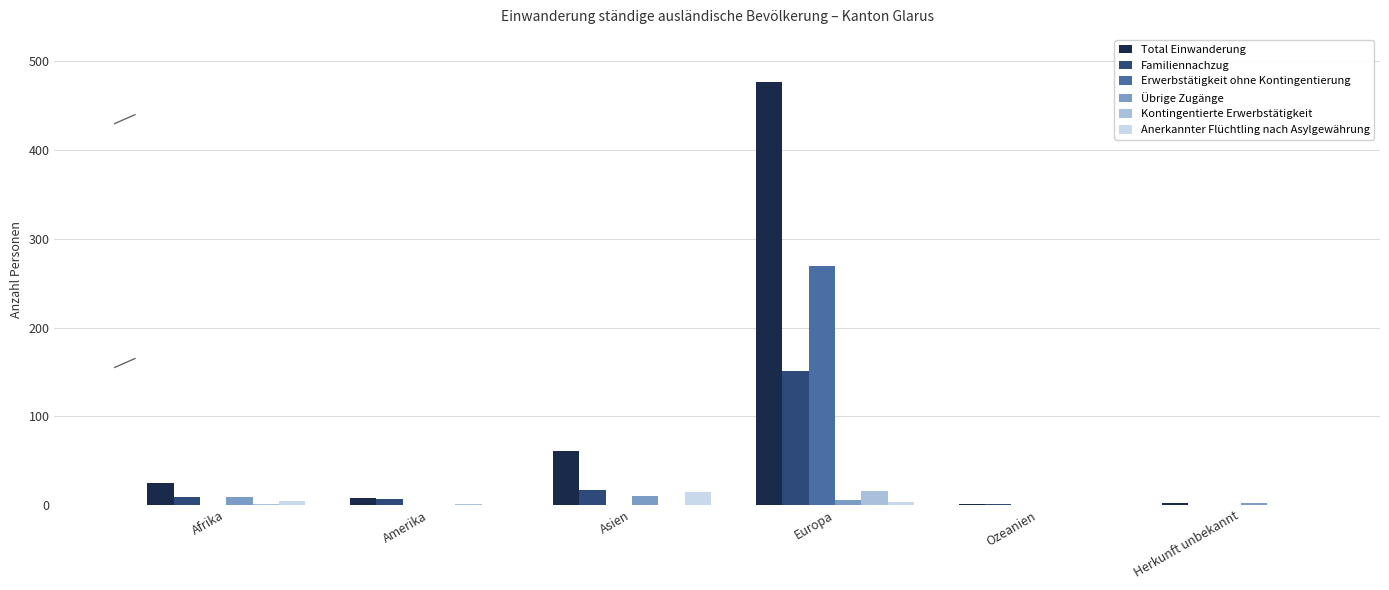

What is the sum of all Erwerbstätigkeit ohne Kontingentierung values?

269